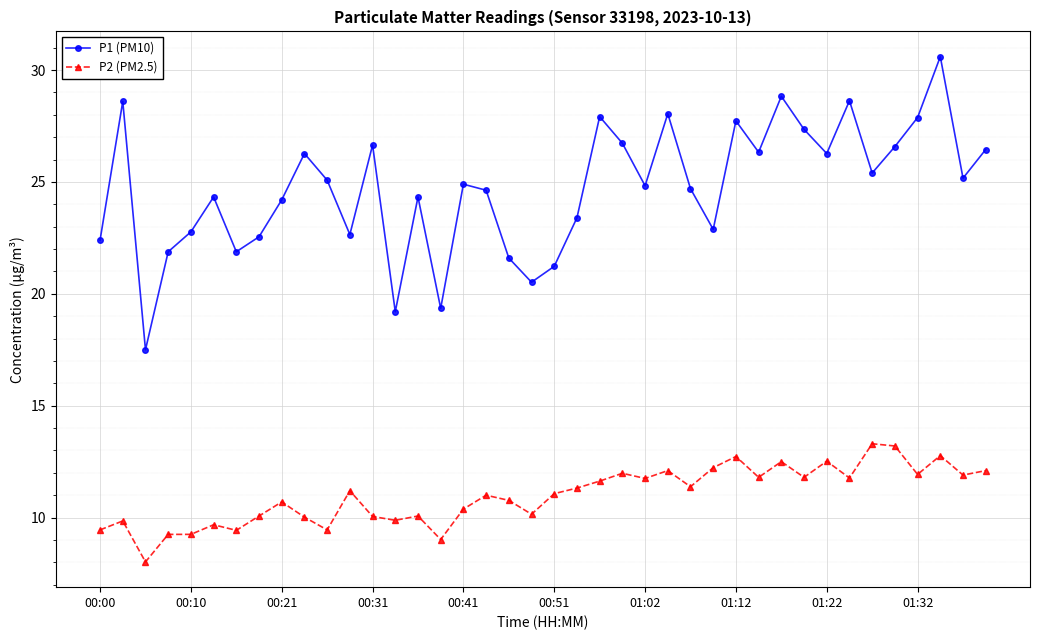

How many interior local valleys does the P1 (PM10) series have?

12